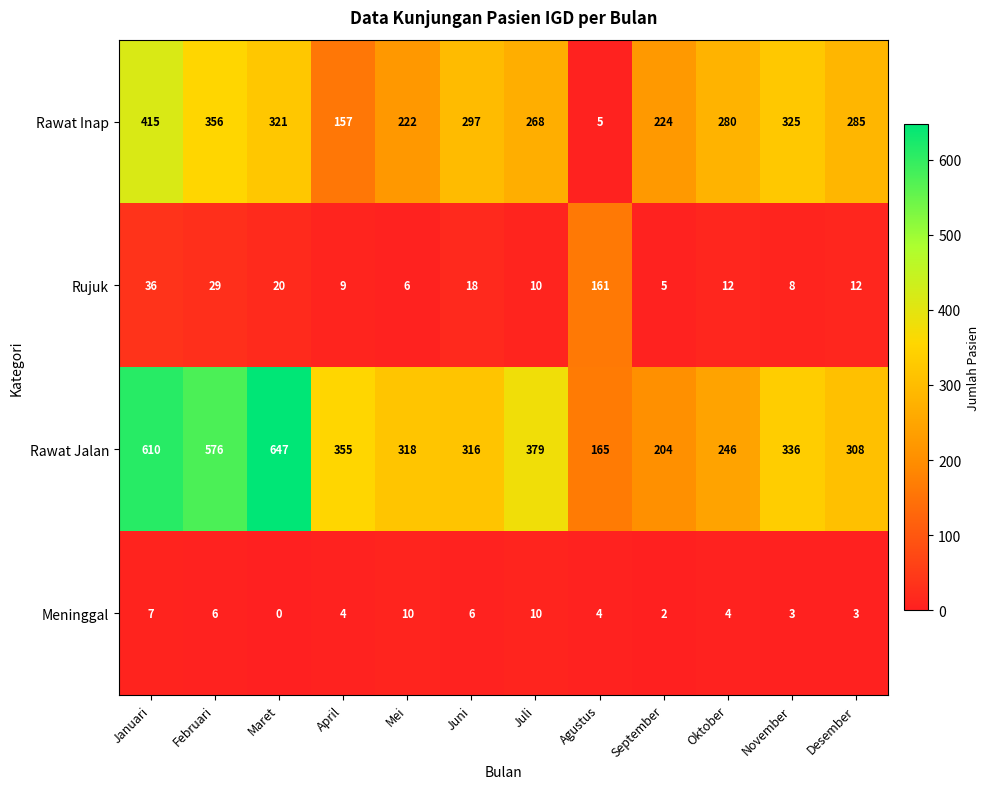

What is the highest value of the Rawat Jalan series?

647